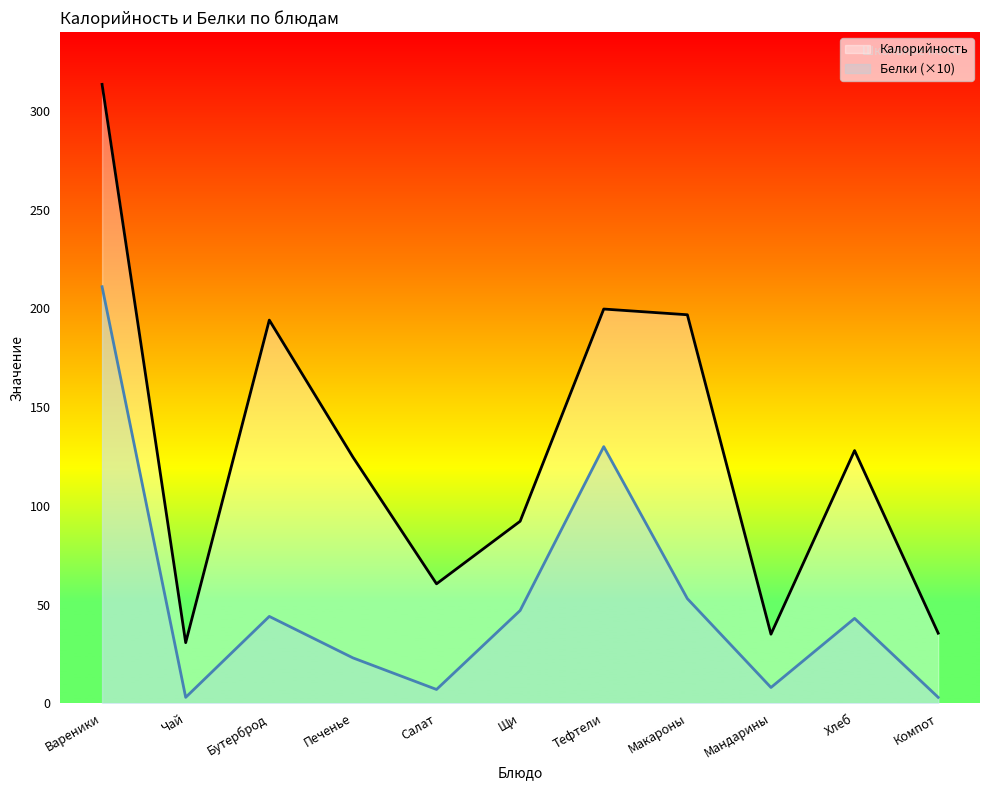

At Бутерброд, list the series in order from smallest to largest.

Белки (×10), Калорийность